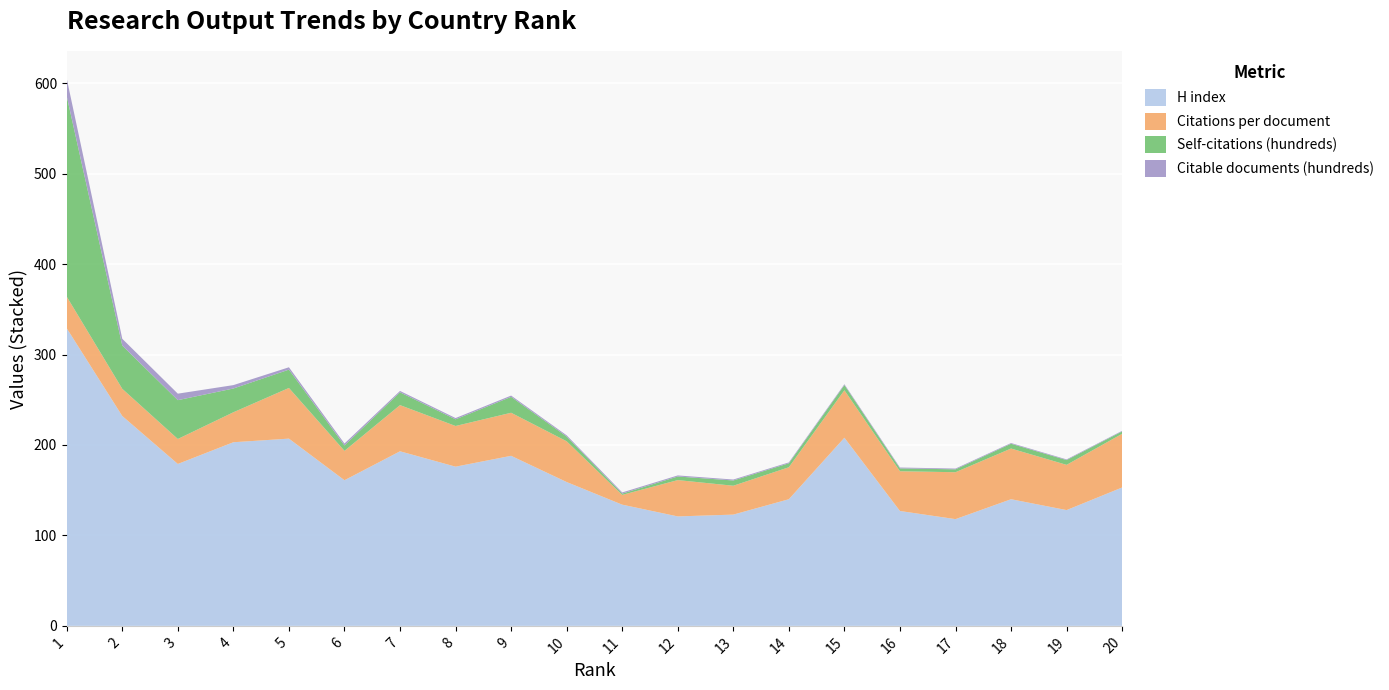

Reading right to left, extract all data points from this chart.

H index: 153.0	128.0	140.0	118.0	127.0	208.0	140.0	123.0	121.0	134.0	159.0	188.0	176.0	193.0	161.0	207.0	203.0	179.0	232.0	329.0
Citations per document: 59.4	50.0	56.0	51.9	43.9	52.5	35.4	31.9	40.2	10.8	45.1	47.6	45.0	51.0	32.5	56.0	33.1	27.6	30.1	35.0
Self-citations (hundreds): 2.6	5.3	5.3	3.2	3.2	5.7	4.4	5.8	4.0	1.4	5.3	17.6	7.4	14.1	6.0	20.3	26.3	42.9	47.9	221.6
Citable documents (hundreds): 0.7	0.7	0.8	0.8	0.9	0.9	1.0	1.0	1.2	1.3	1.3	1.4	1.4	1.5	2.1	2.6	3.7	7.2	7.5	19.4